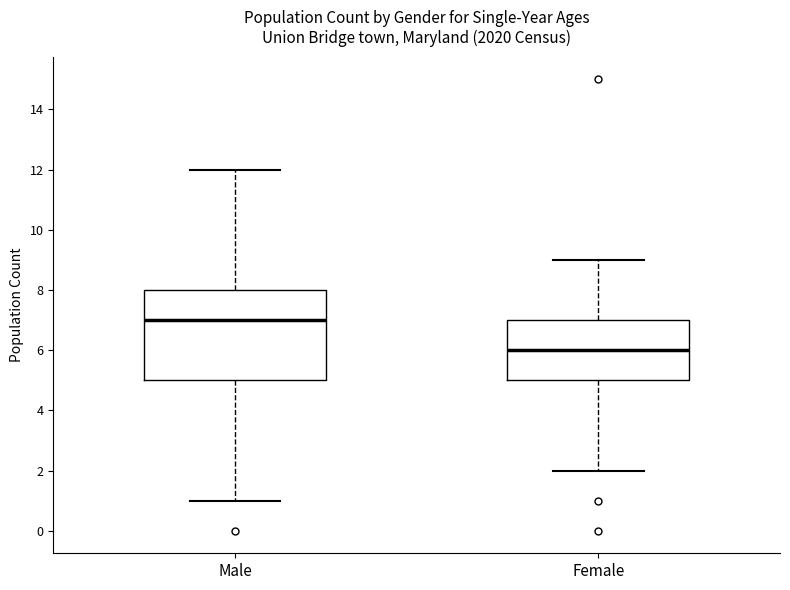

Where is the upper edge of the box for Male on the y-axis? The values are not printed on the chart, so give them approximately, as read against the axis.

8